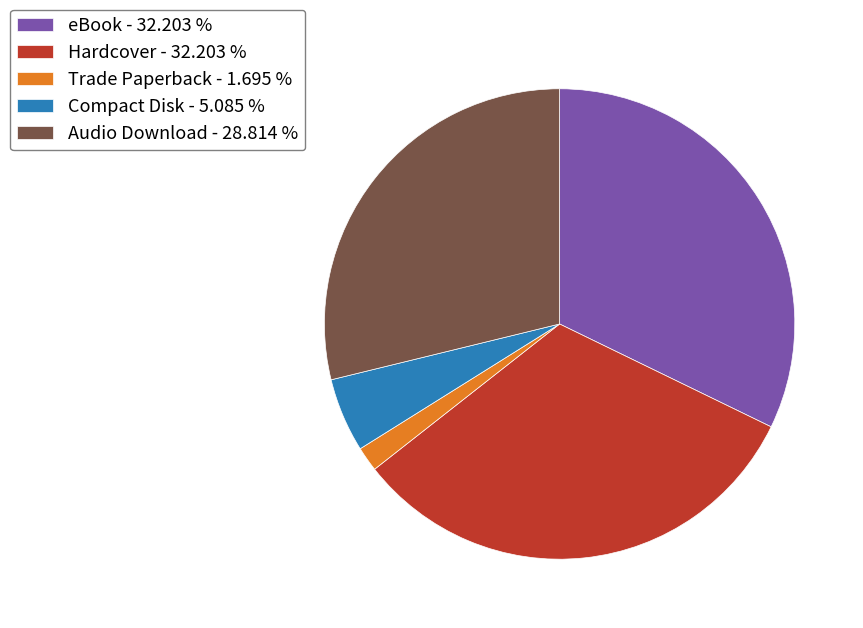

Is Hardcover - 32.203 % the majority of the pie?

No